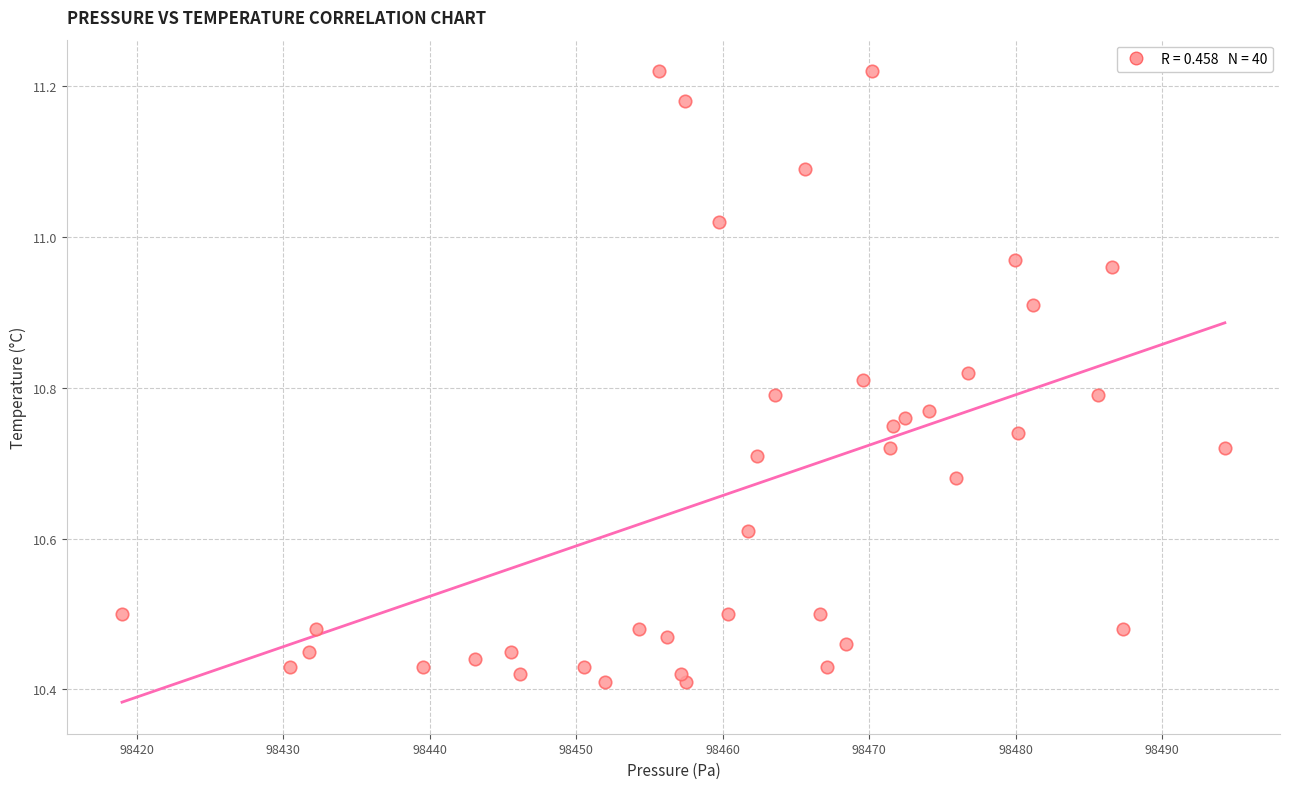

What is the range of Y values (max minus min)?

0.8